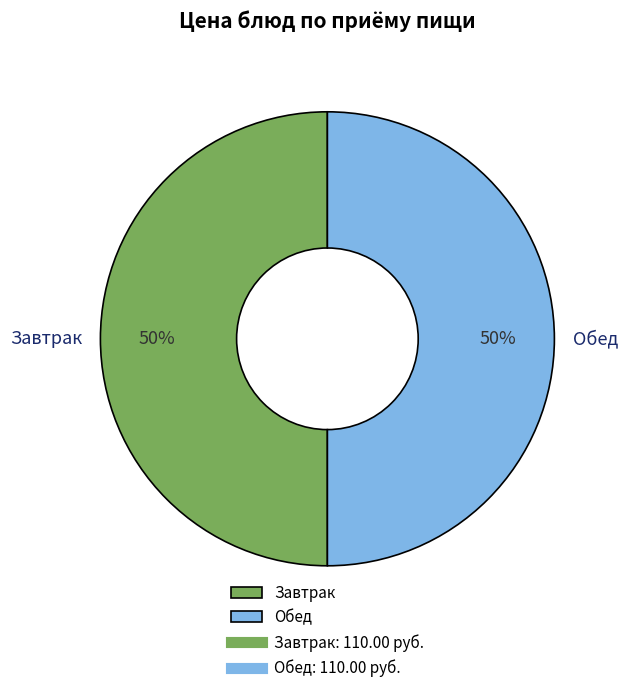

Do Обед and Завтрак together represent more than half of the pie?

Yes